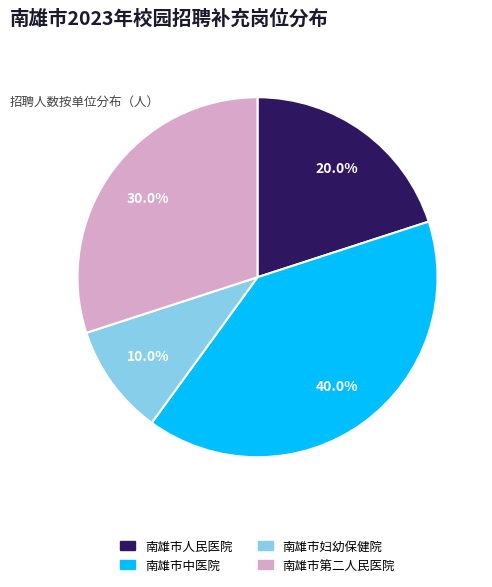

Approximately how many times larger is the value at 南雄市妇幼保健院 compared to 南雄市第二人民医院?

0.3